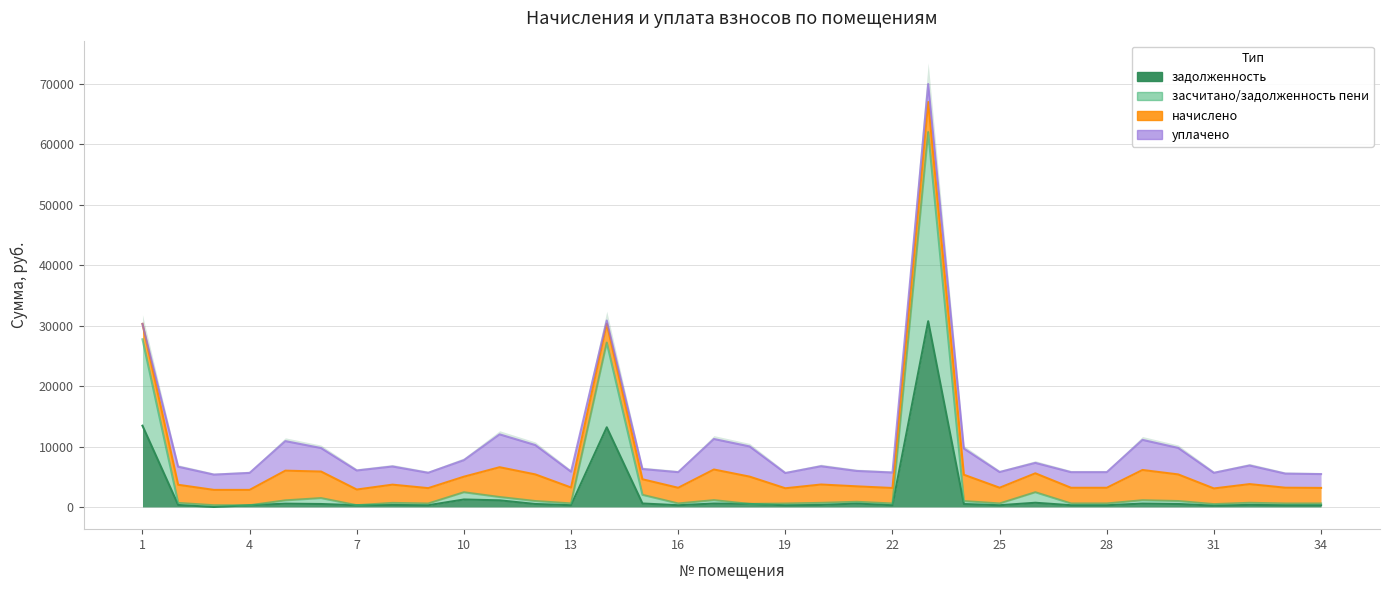

True or false: задолженность and засчитано/задолженность пени cross at least once.

False